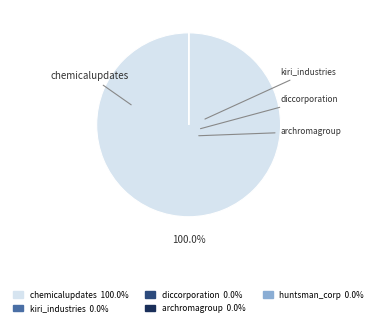

Is there a majority slice in this chart?

Yes